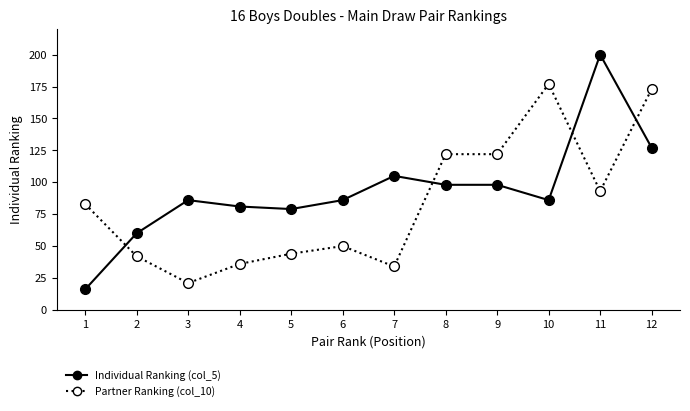

Rank the series at 5 from highest to lowest value.

Individual Ranking (col_5), Partner Ranking (col_10)